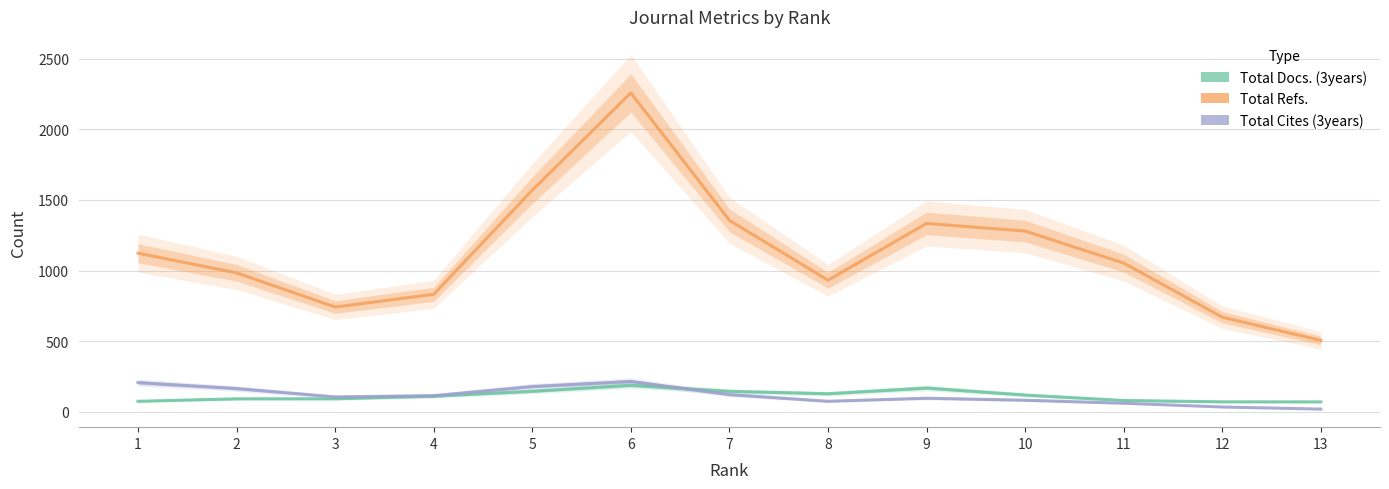

Rank the series by their maximum value, from lowest to highest.

Total Docs. (3years), Total Cites (3years), Total Refs.